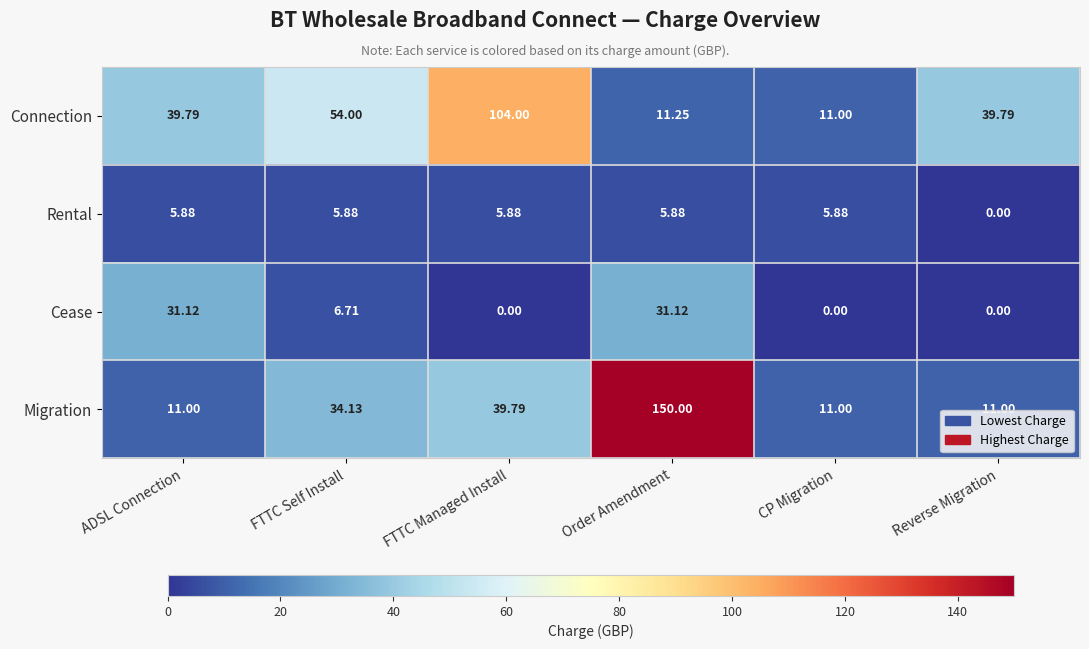

What is the maximum value shown in the chart?

150.0